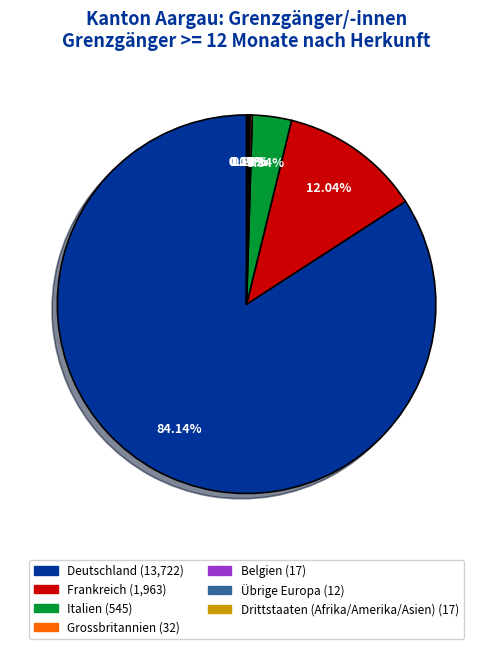

Do Deutschland and Italien together represent more than half of the pie?

Yes